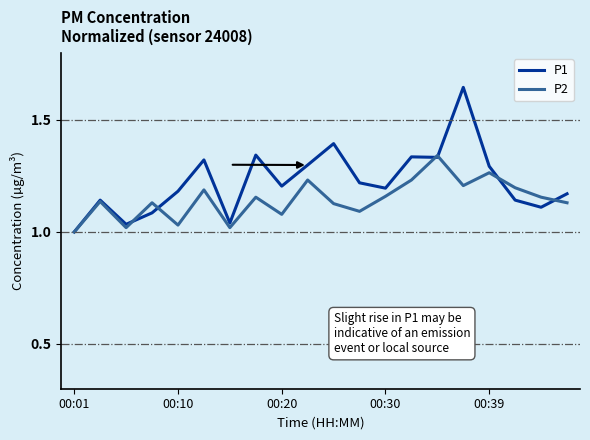

List the series in order of their overall mean, lowest first.

P2, P1